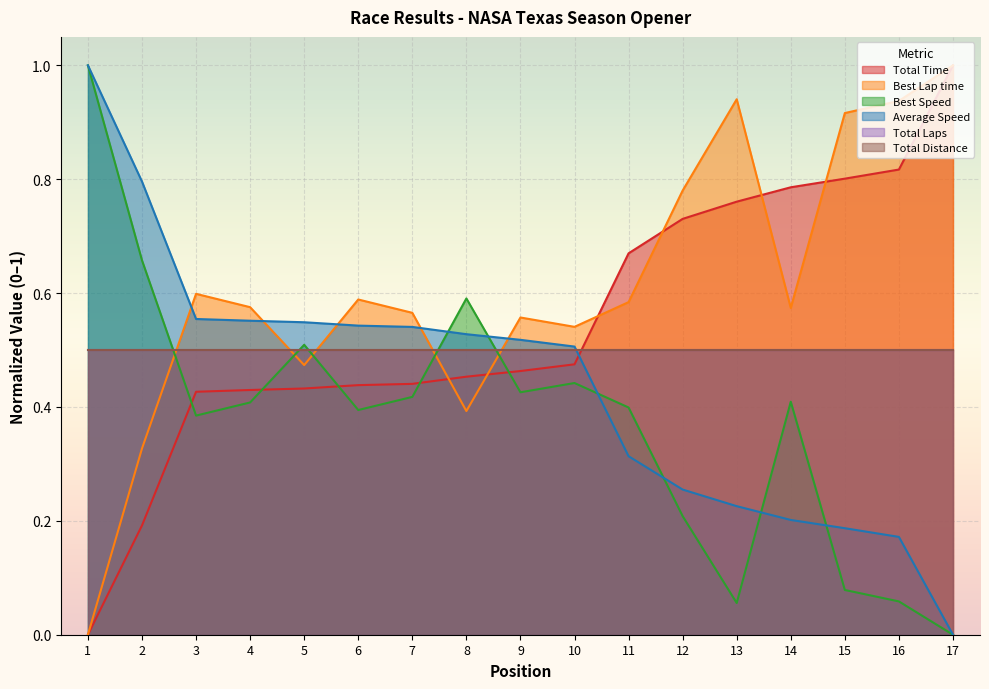

Which series has the largest range (max minus min)?

Total Time